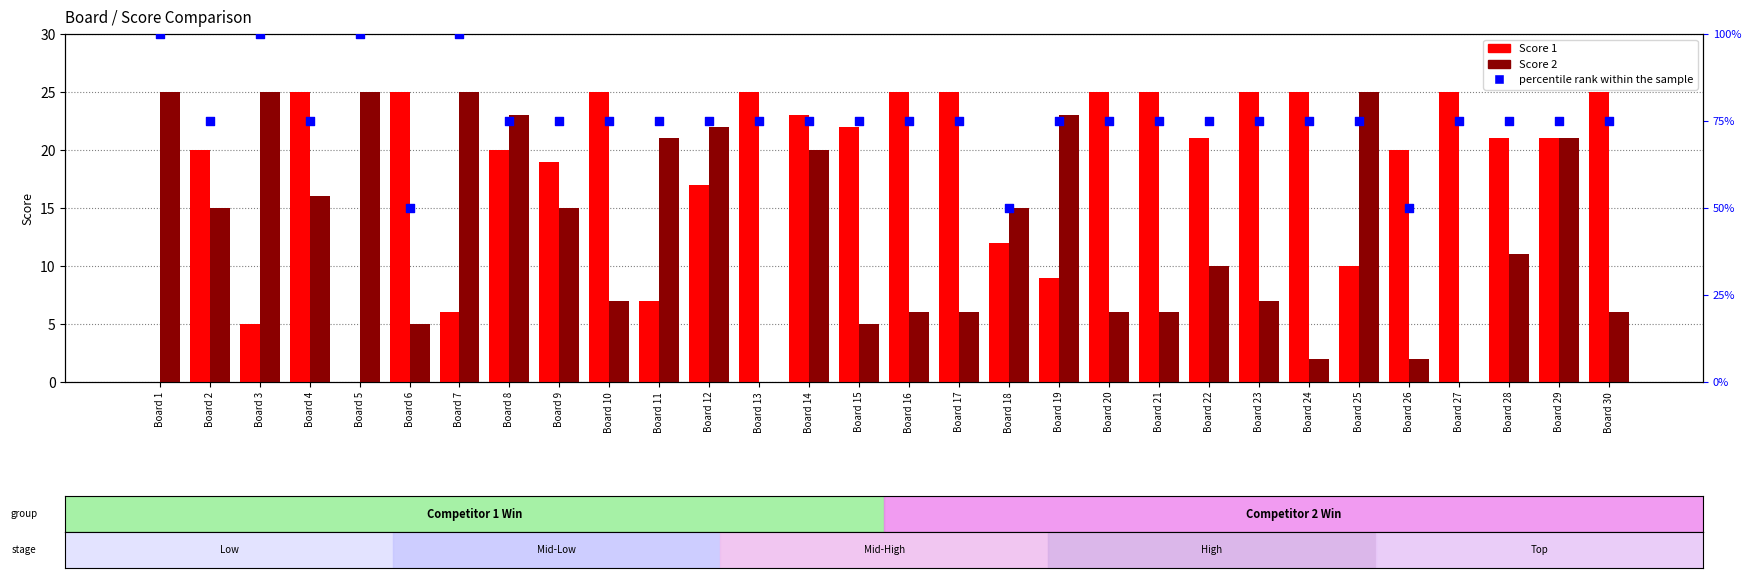

Which series reaches the minimum Y coordinate?

Score 1